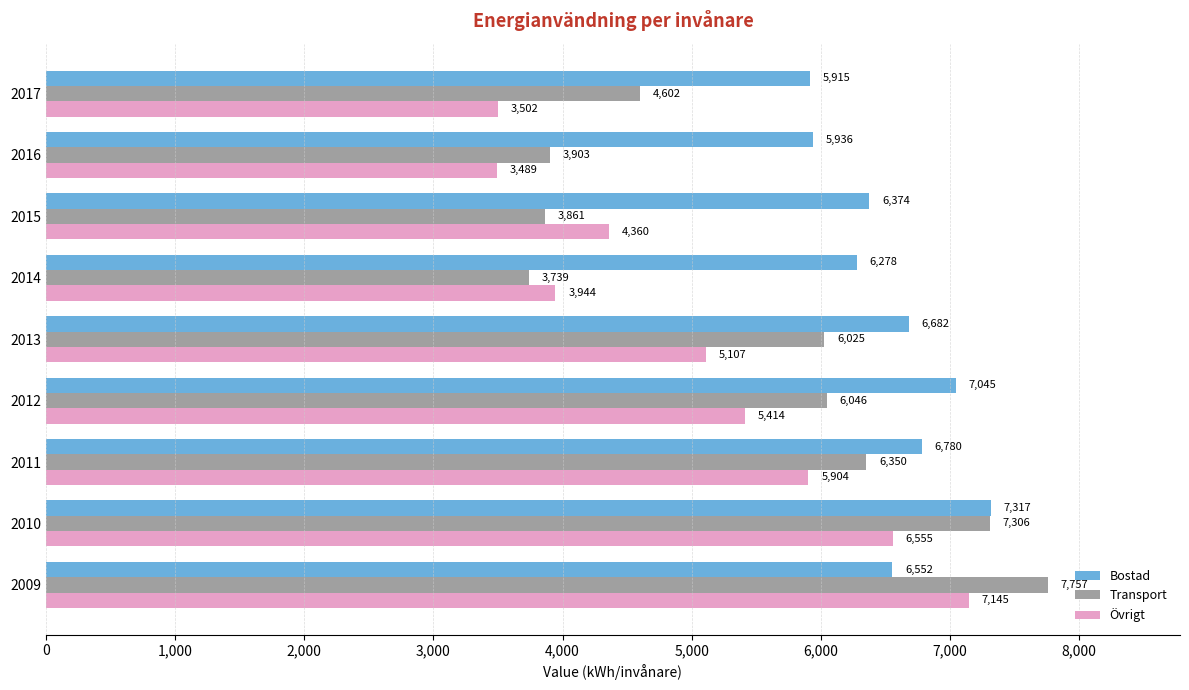

Rank the series by their average value, from highest to lowest.

Bostad, Transport, Övrigt